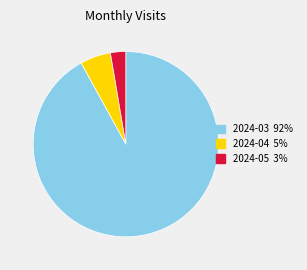

Between 2024-04 and 2024-05, which is larger?

2024-04